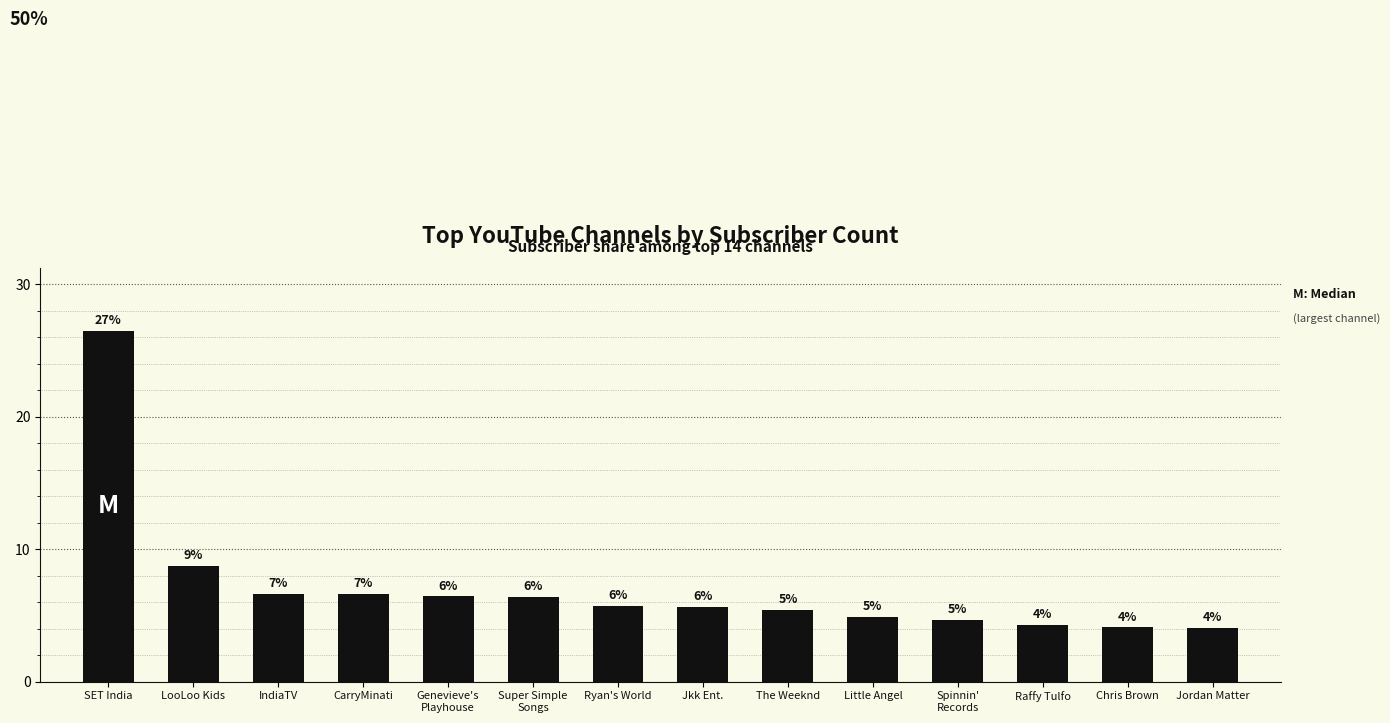

How many bars are there in total?

14